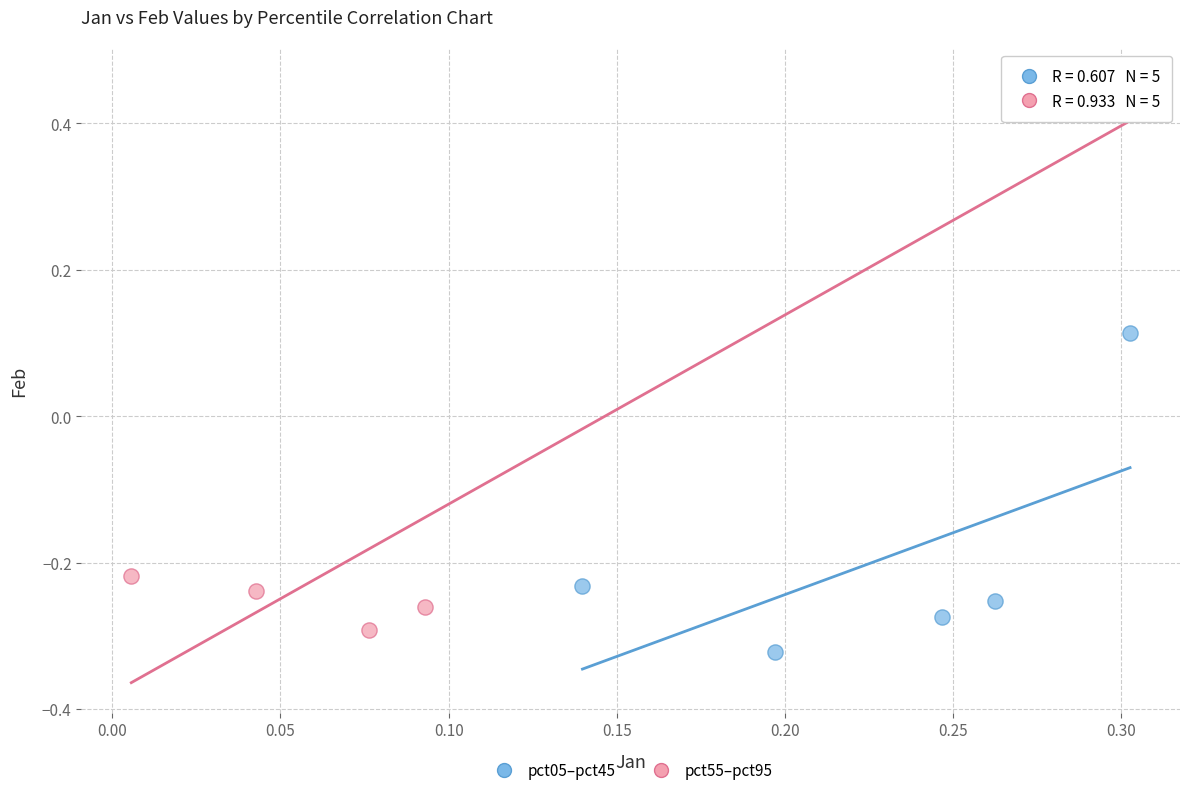

Which series contains the lowest Y value?

pct05–pct45